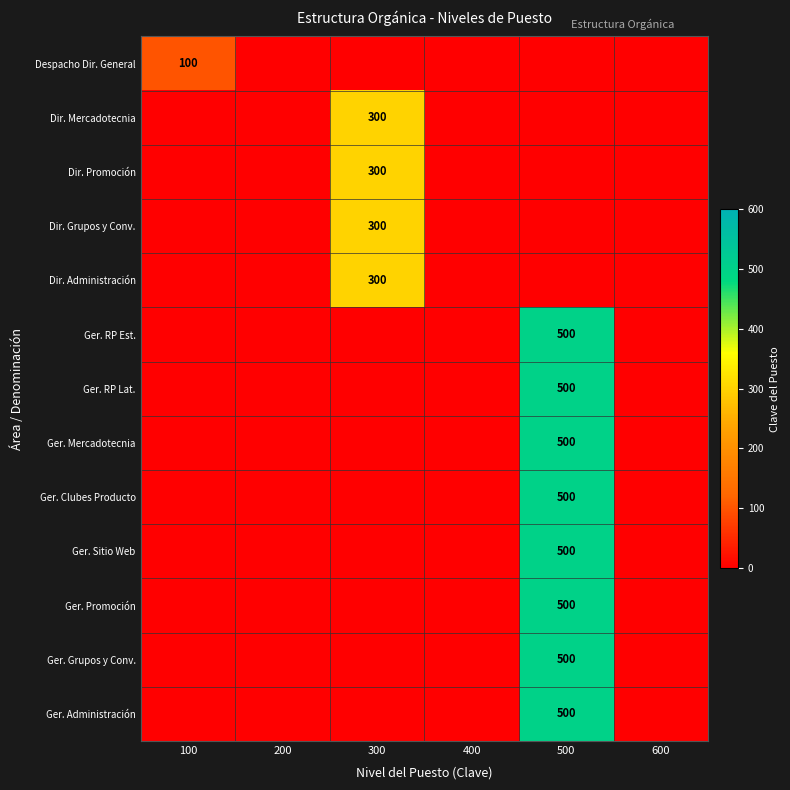

Is it true that Dir. Grupos y Conv. equals 185 at 300?

False